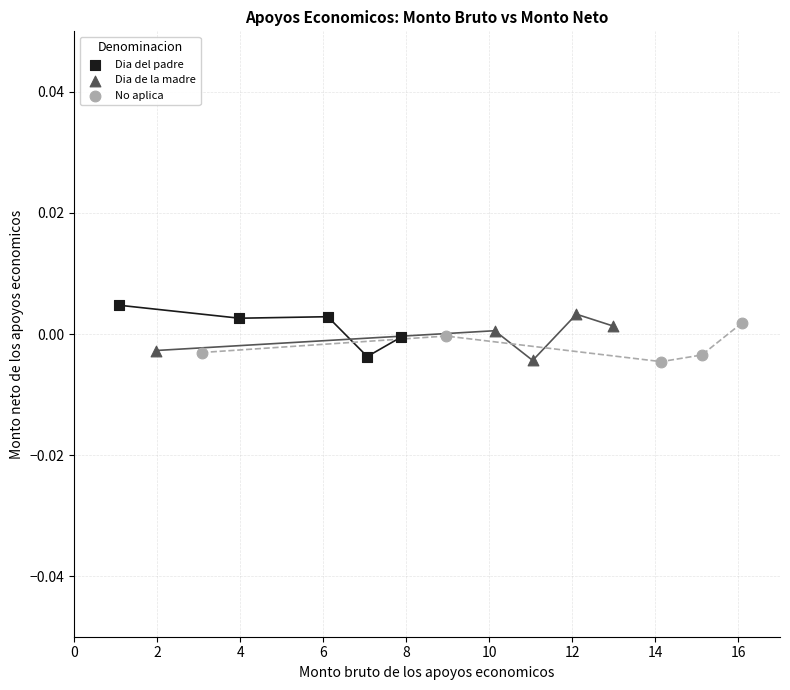

Which series reaches the maximum Y coordinate?

Dia del padre